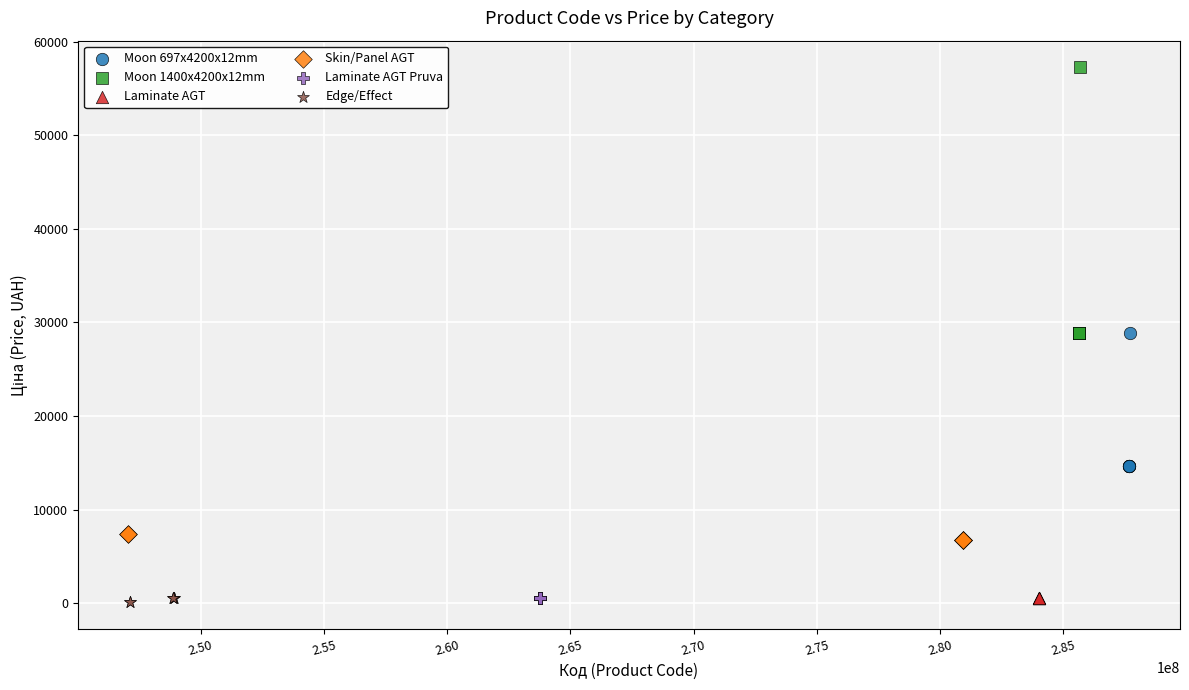

Which series contains the highest Y value?

Moon 1400x4200x12mm